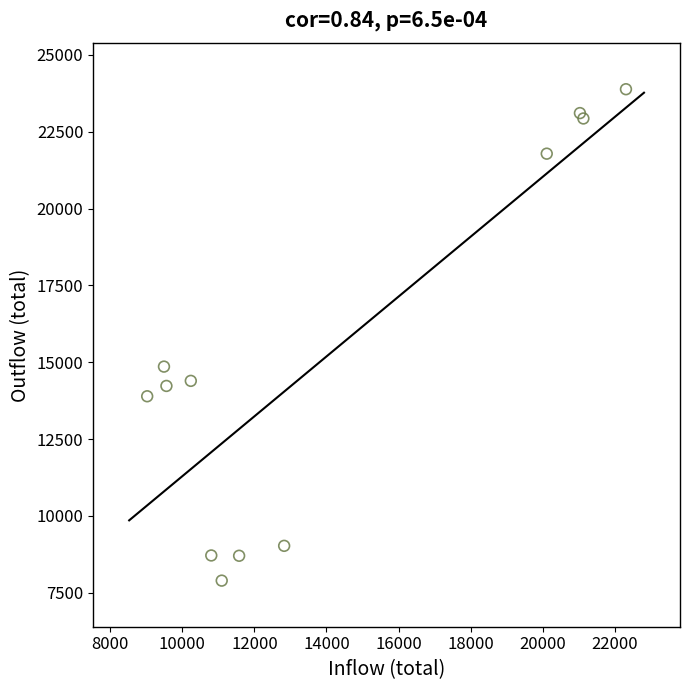

What Y value in the scatter plot is closest to 15889?

14858